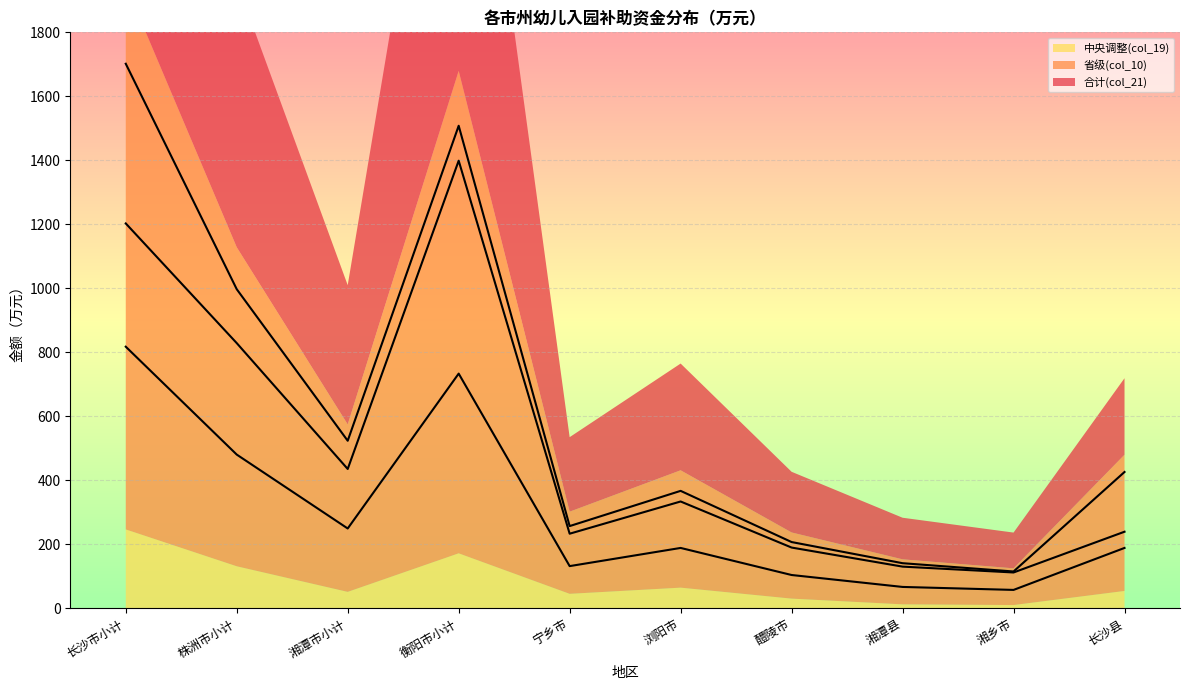

What is the minimum value for 合计(col_21)?

111.7